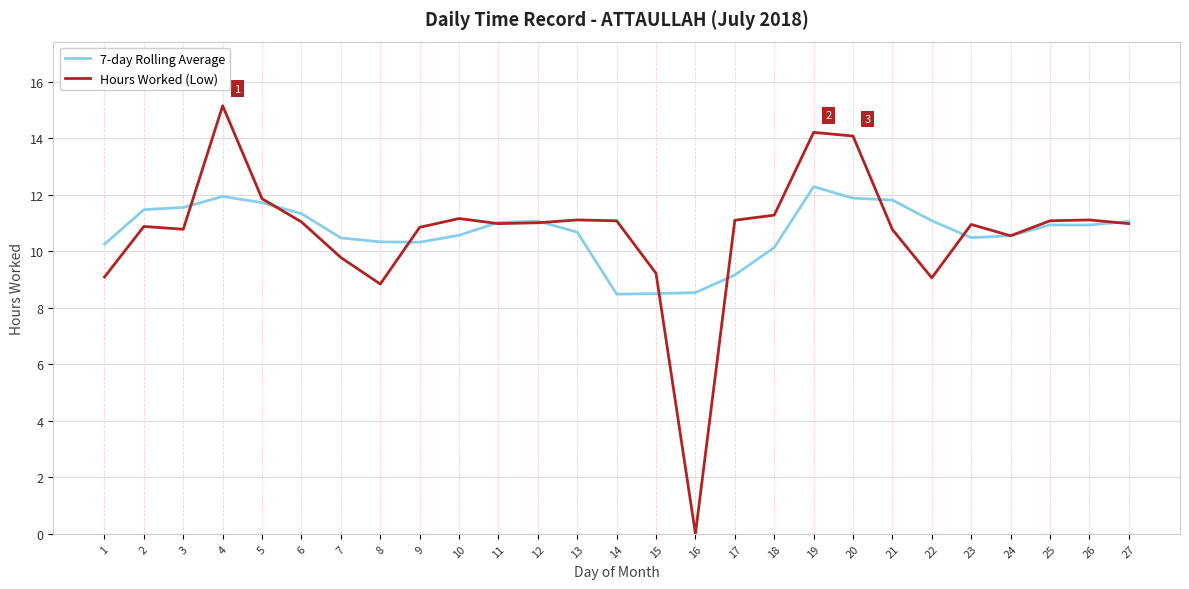

Which series has the widest spread of values?

Hours Worked (Low)